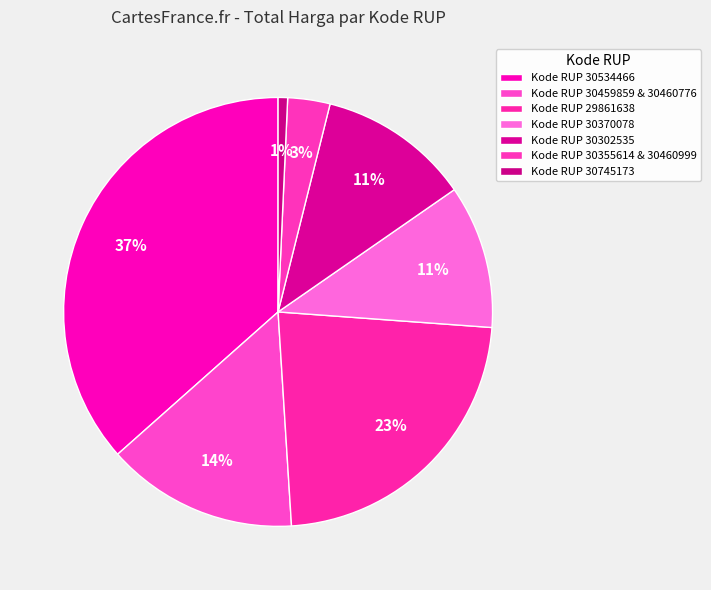

How many segments does this pie chart have?

7